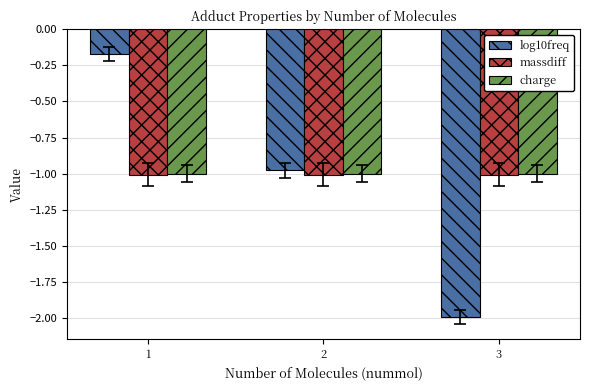

Which label corresponds to the largest value in the chart?

1